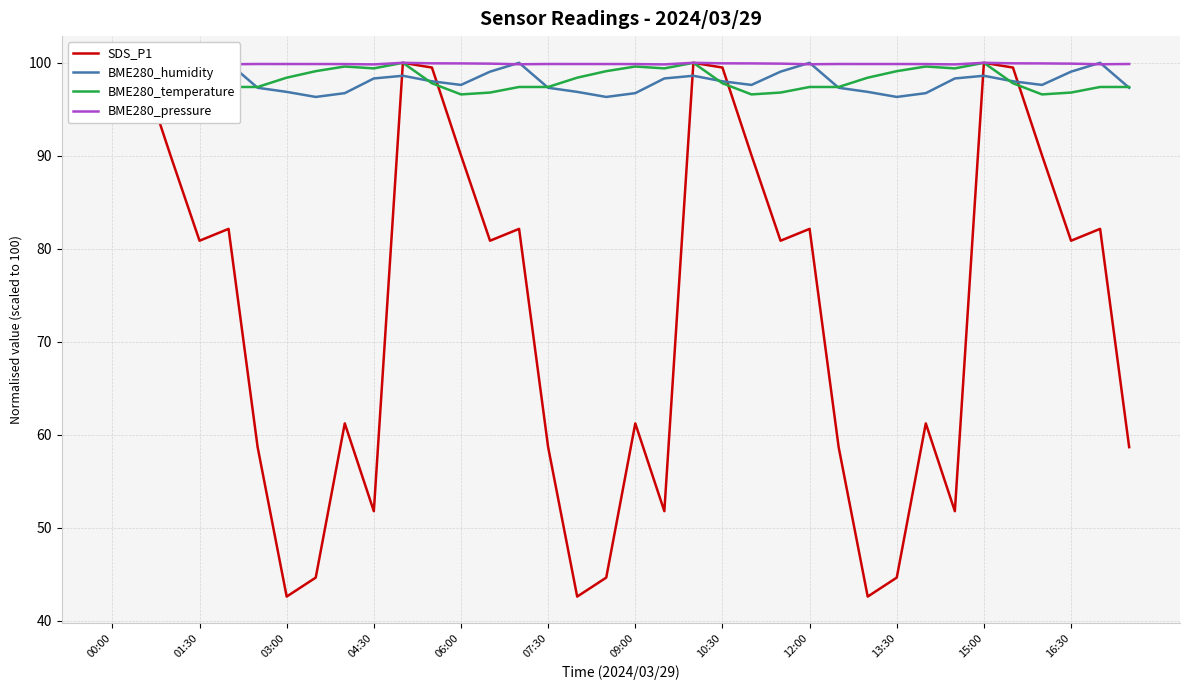

Which series changed the most between 14 and 33?

SDS_P1